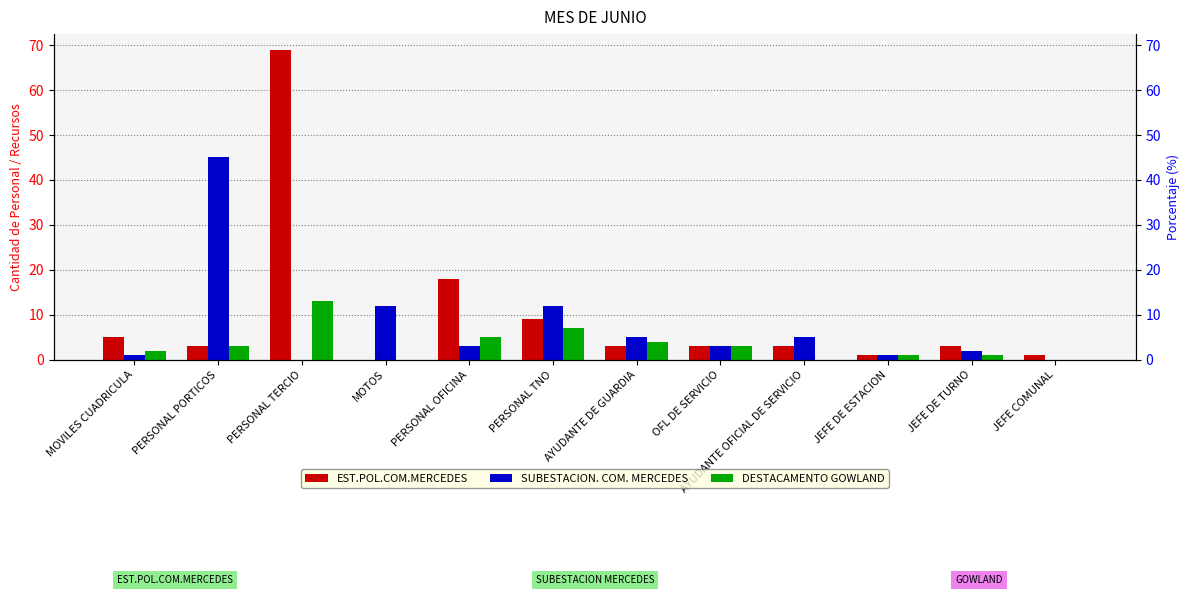

At which category is the sum across all series the highest?

PERSONAL TERCIO